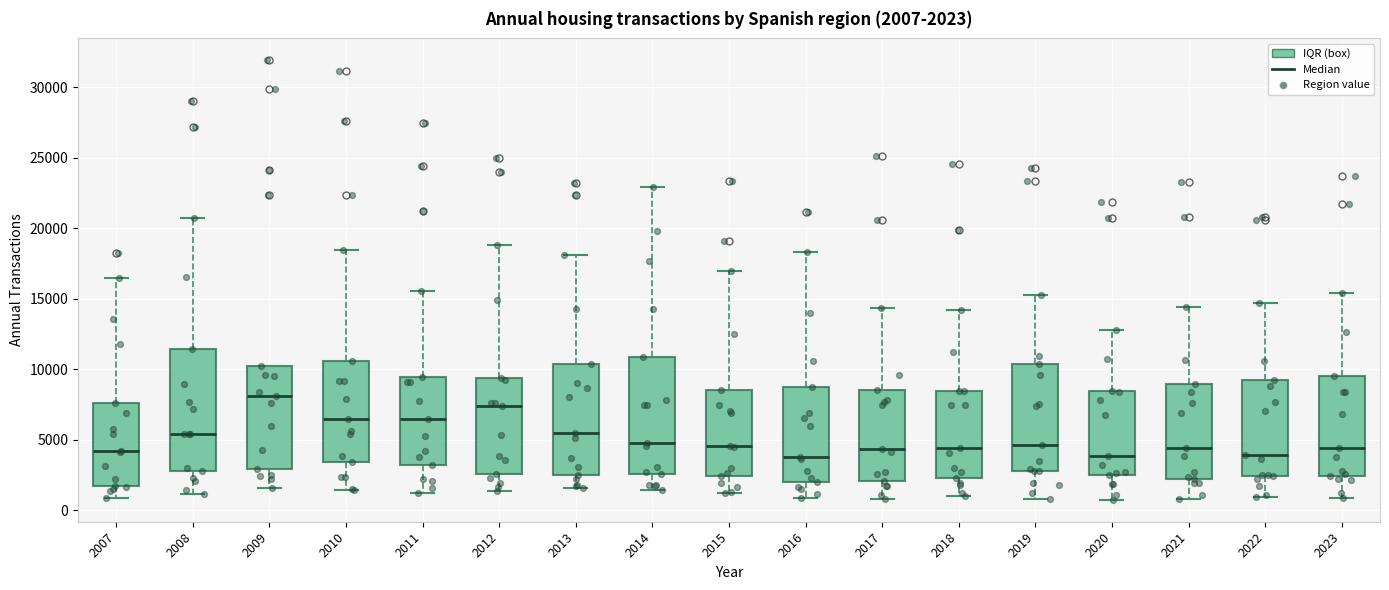

Which box's median line is the highest?

2009